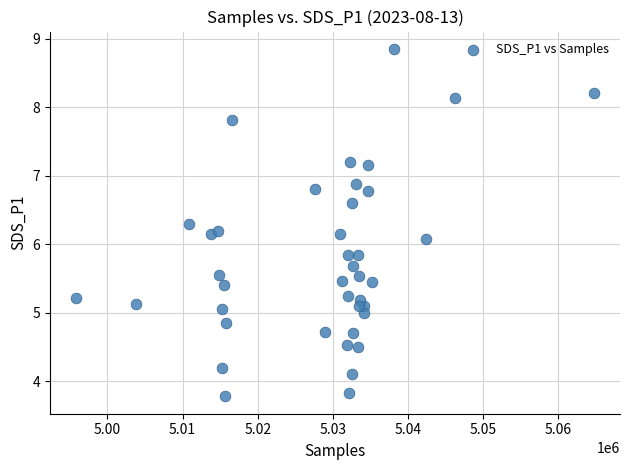

What is the range of Y values (max minus min)?

5.1